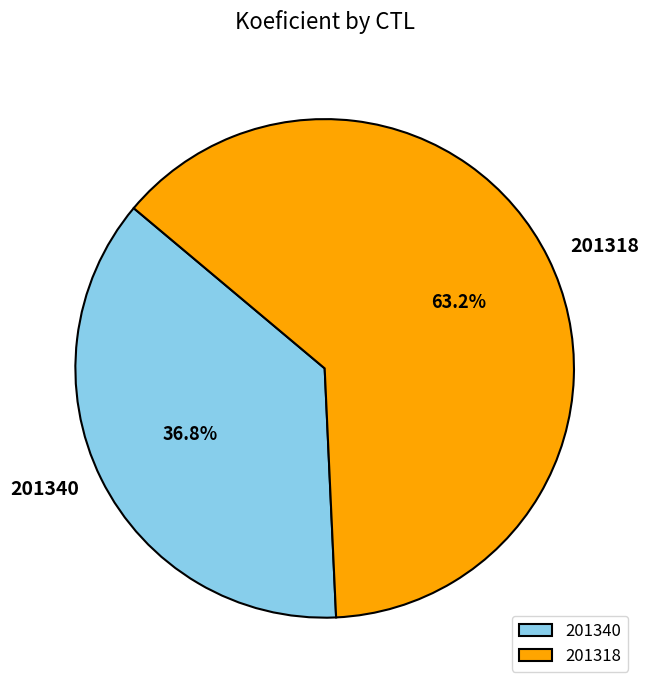

Between 201318 and 201340, which is larger?

201318